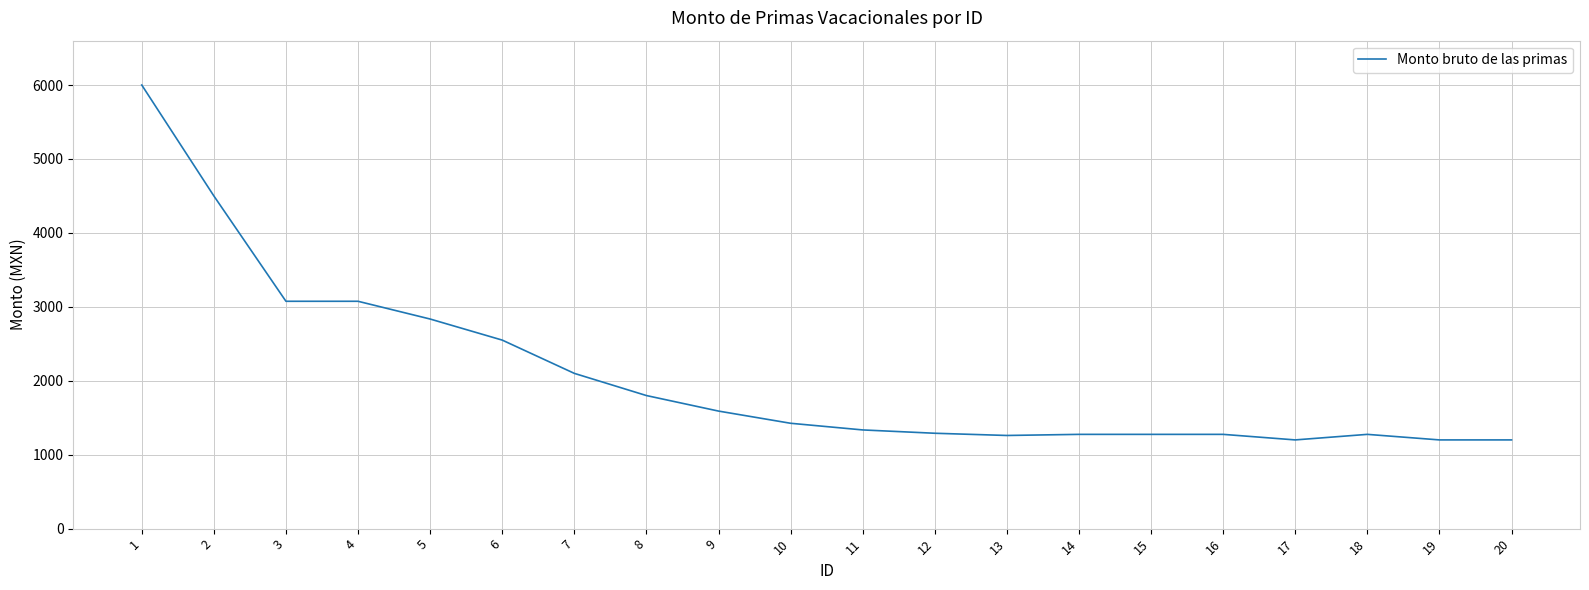

Is it true that the value at 1 is 3997?

False